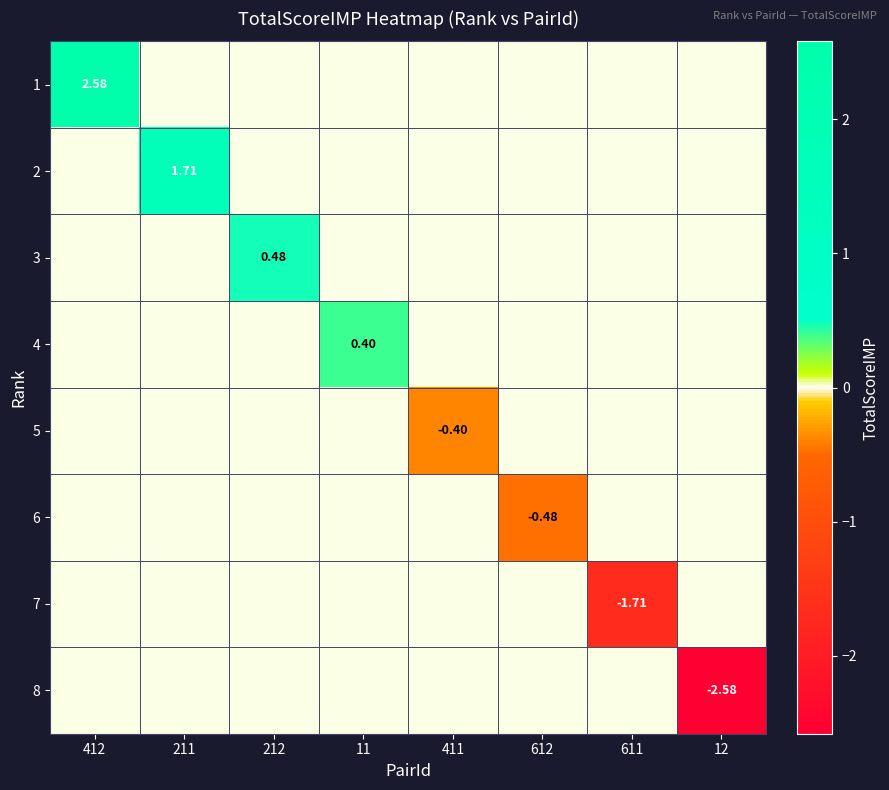

At how many categories does at least one series exceed 2?

1